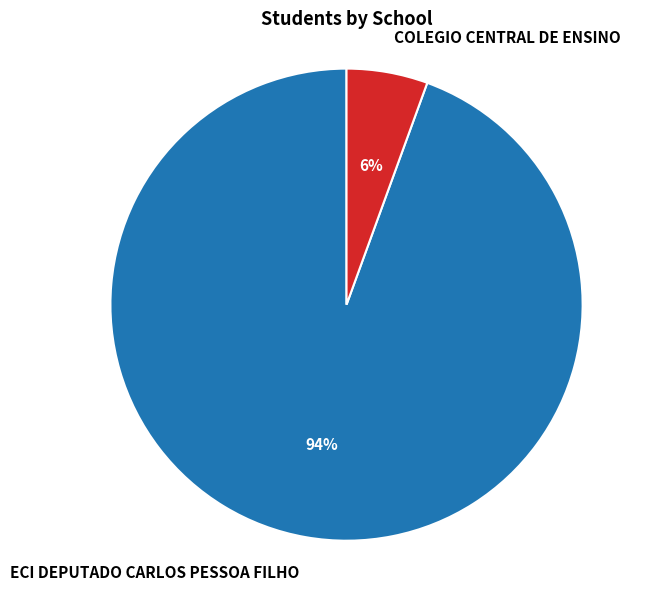

To the nearest percent, what is the average slice percentage?

50%